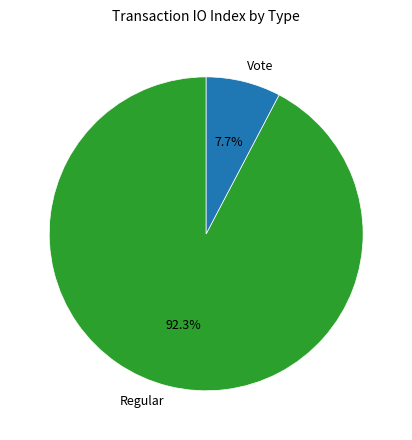

What percentage do Vote and Regular together represent?

100.0%